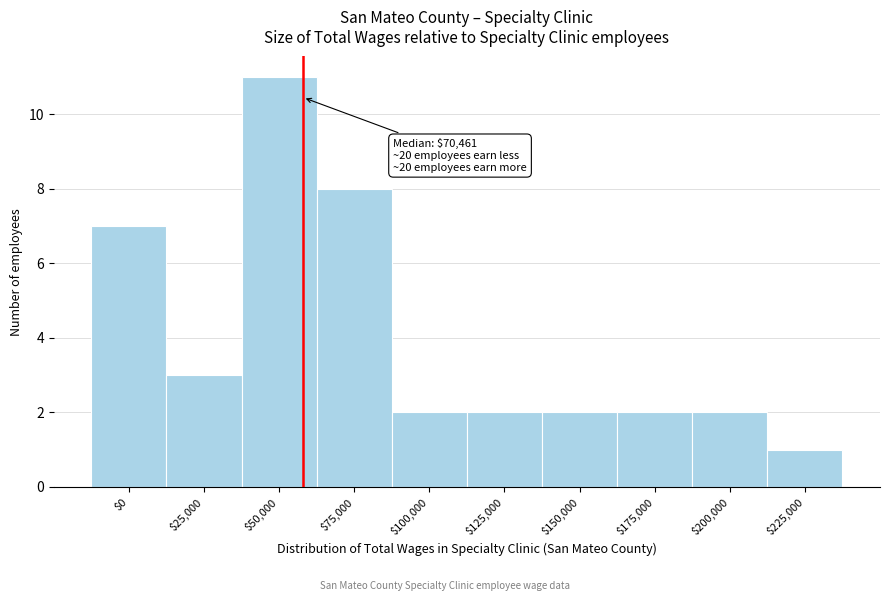

Reading left to right, extract all data points from this chart.

7	3	11	8	2	2	2	2	2	1